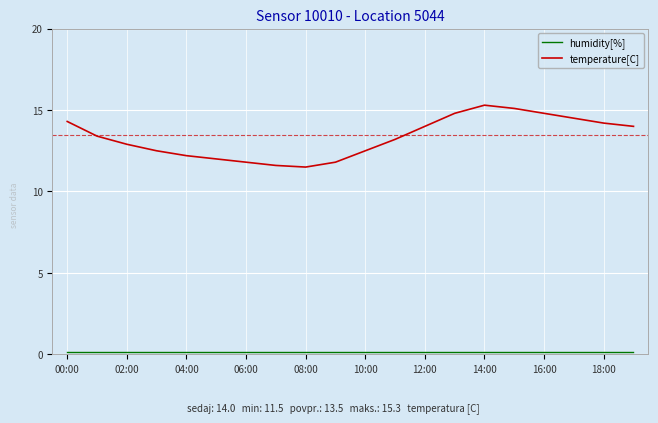

Which series has the largest range (max minus min)?

temperature[C]